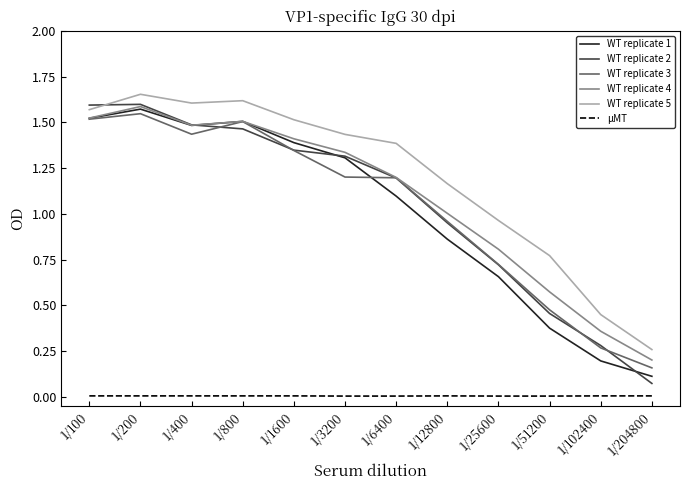

Which series has the largest range (max minus min)?

WT replicate 2